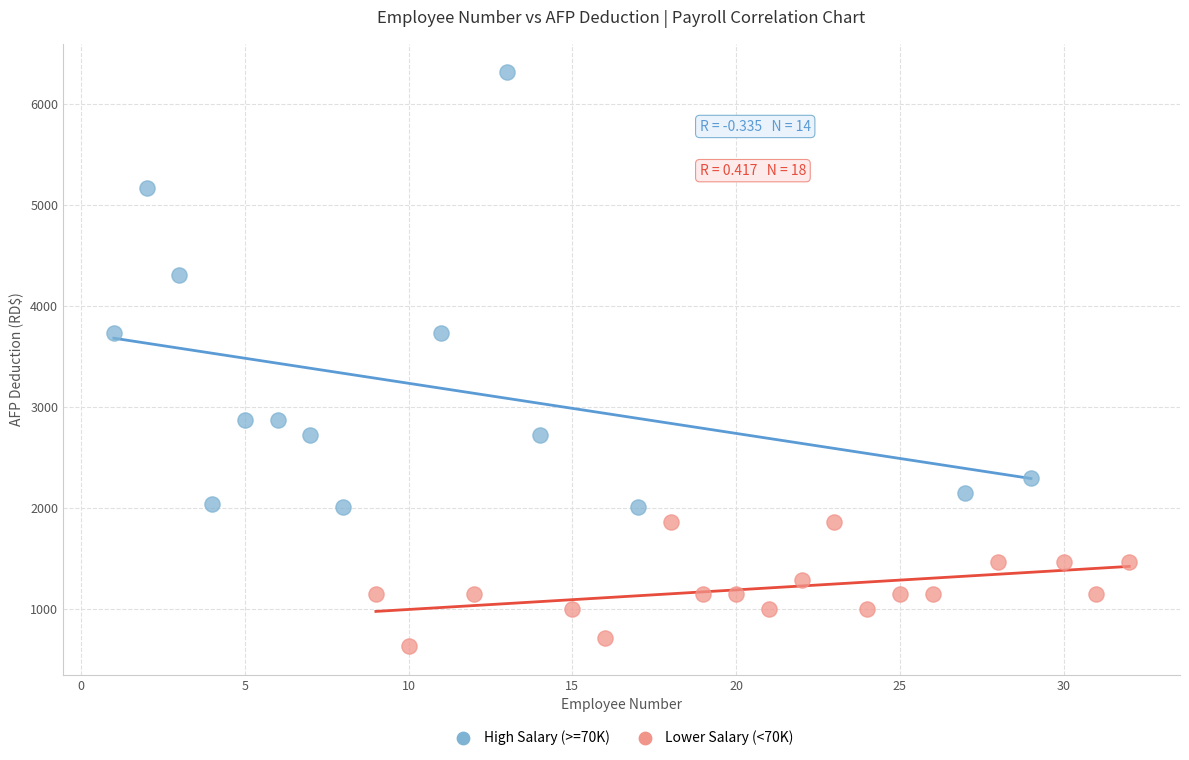

Which series reaches the maximum Y coordinate?

High Salary (>=70K)